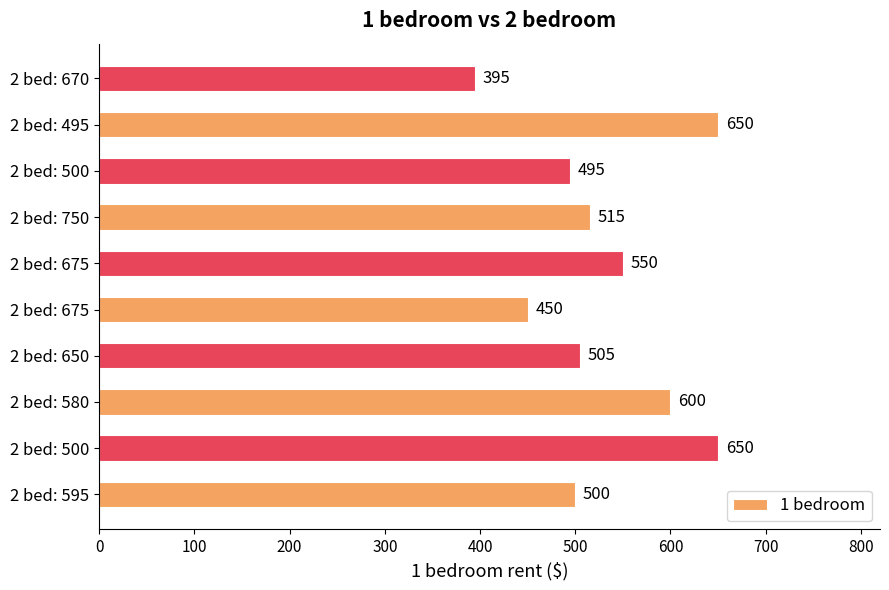

How many data points does each series have?

10